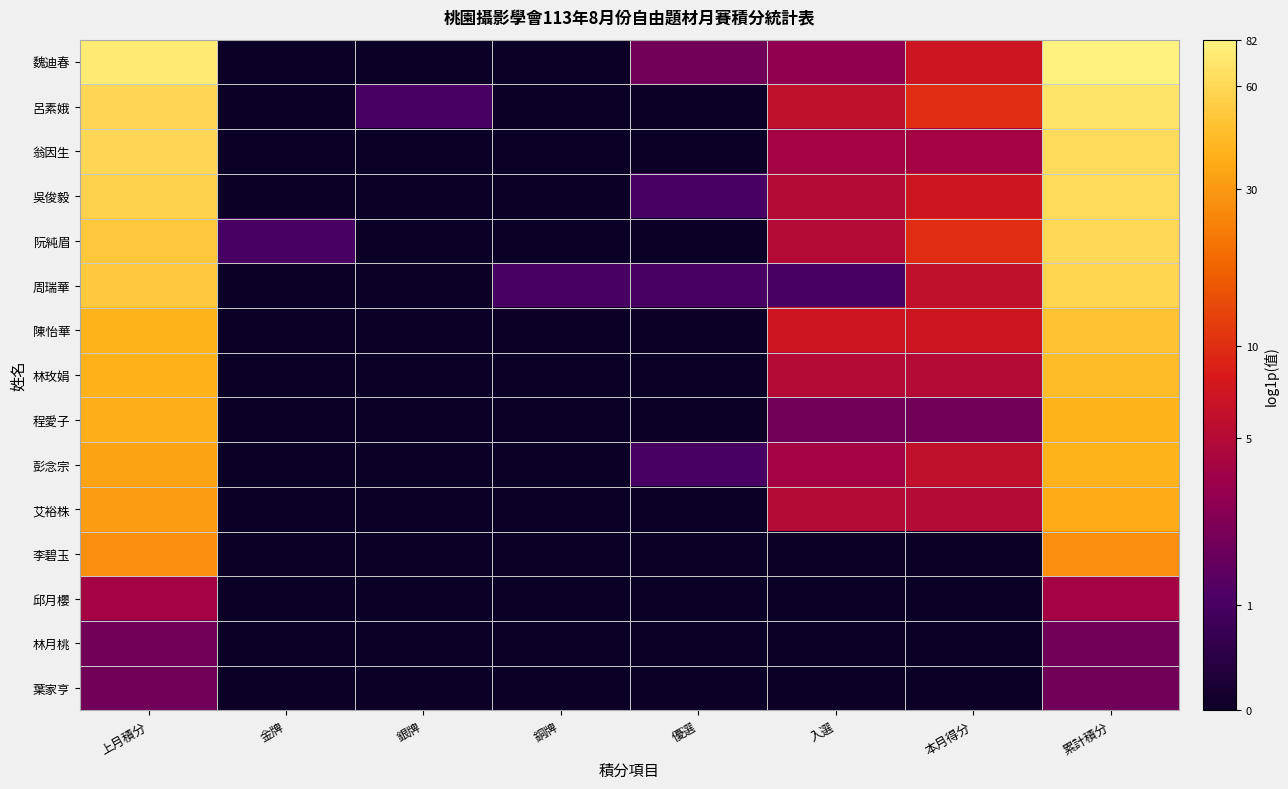

At which category does the chart reach its minimum across all series?

金牌